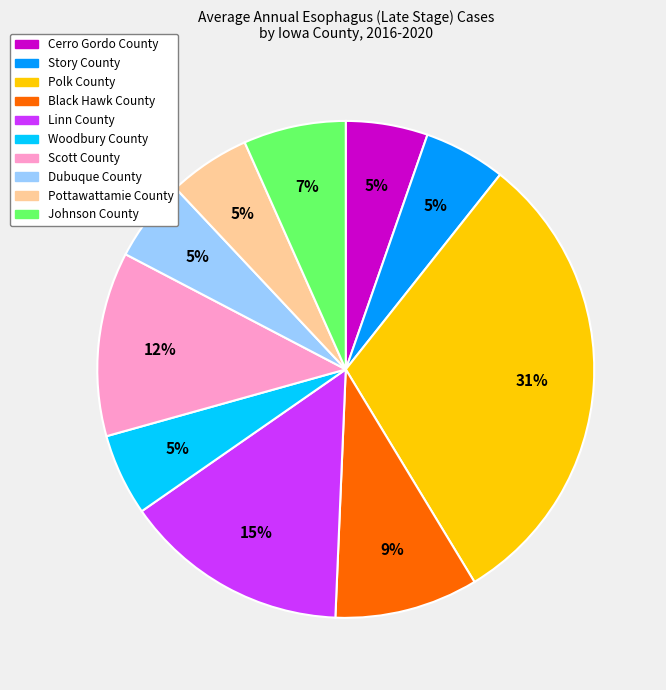

To the nearest percent, what is the average slice percentage?

10%